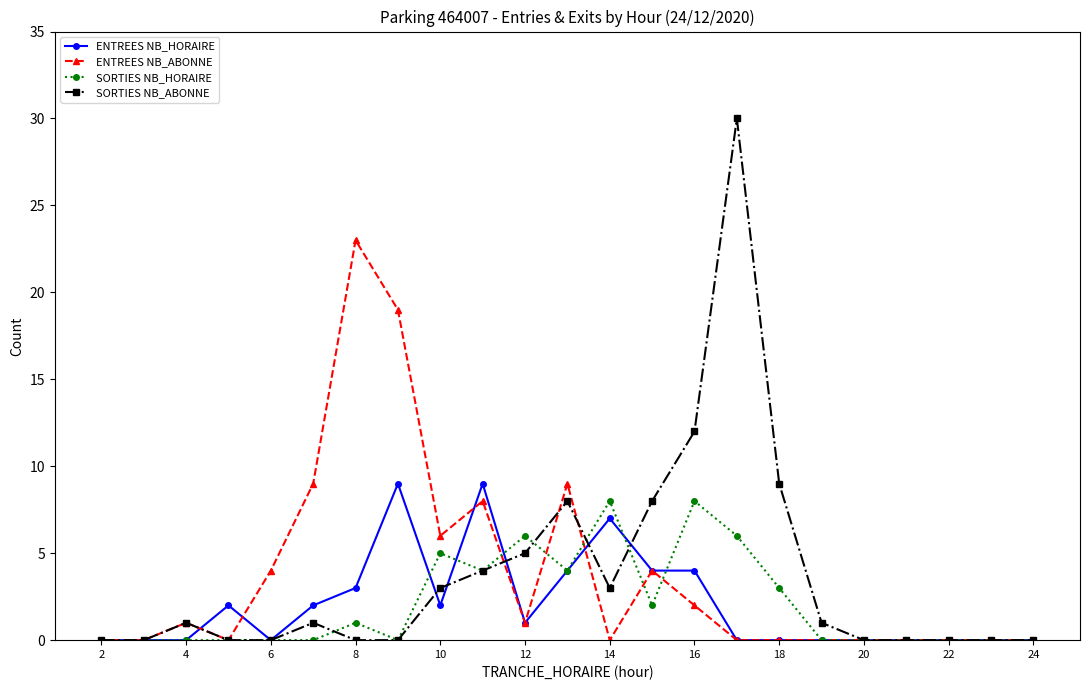

True or false: ENTREES NB_ABONNE has more than 0 points higher than both neighbors.

True